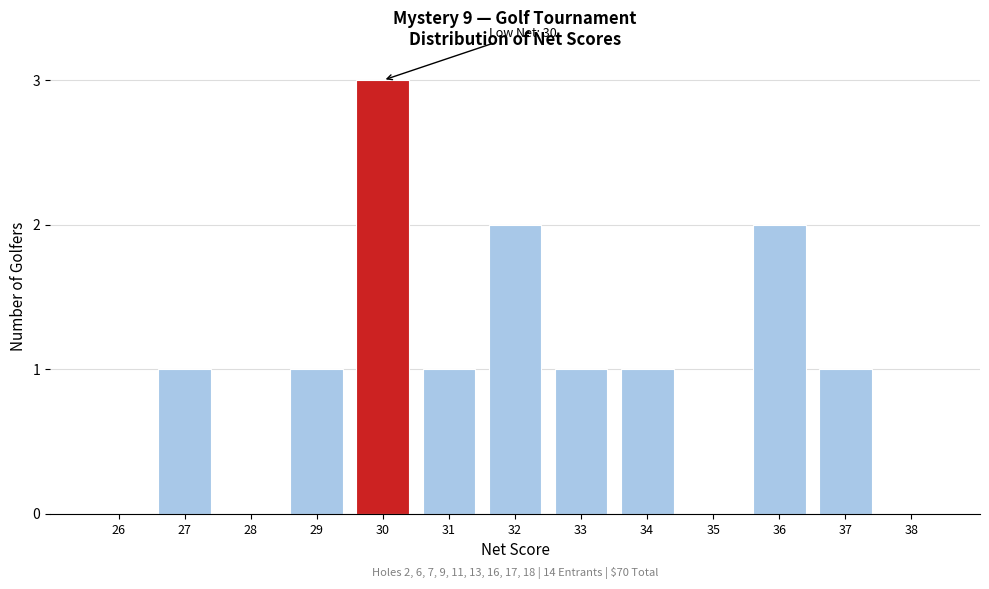

Reading left to right, what are all the values shown in this chart?

26=0	27=1	28=0	29=1	30=3	31=1	32=2	33=1	34=1	35=0	36=2	37=1	38=0